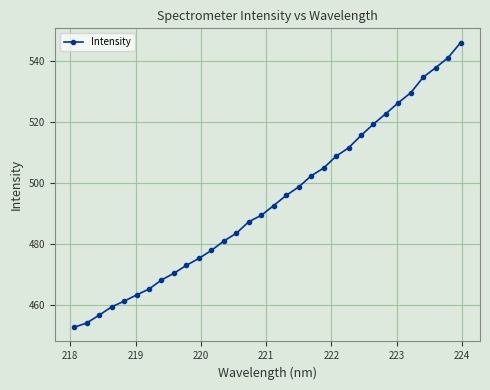

What is the maximum value shown in the chart?

546.0